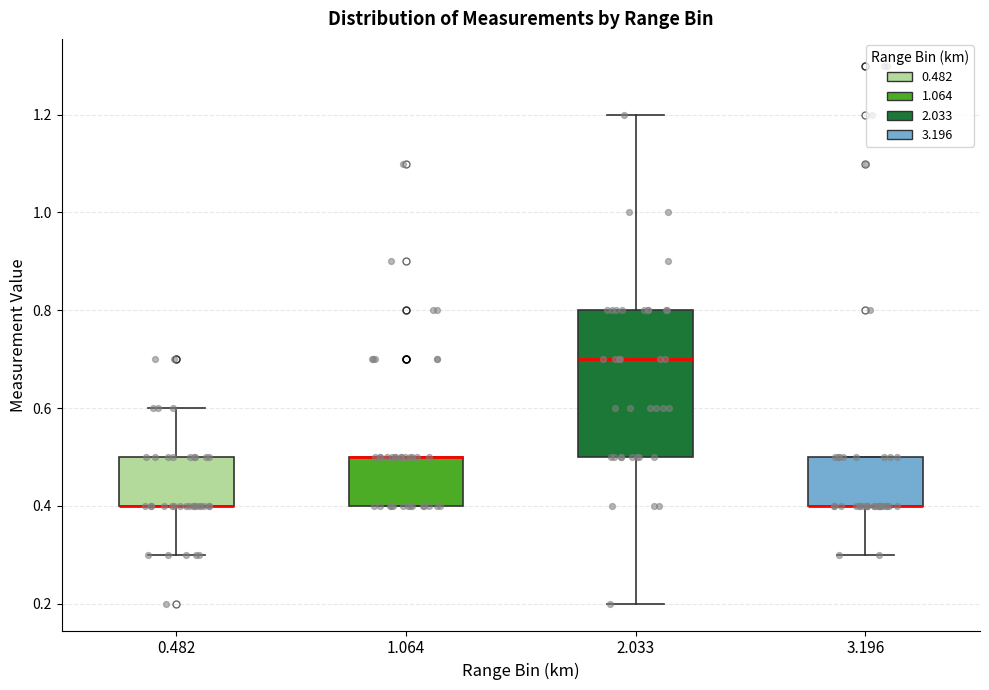

Reading left to right, read every box against the y-axis: the position of its median line, the range the box covers, and the ends of its whiskers. The values are not printed on the chart, so give them approximately, as read against the axis.

0.482: median 0.4 (drawn on the box's lower edge), box 0.4 to 0.5, whiskers 0.3 to 0.6
1.064: median 0.5 (drawn on the box's upper edge), box 0.4 to 0.5, whiskers 0.4 to 0.5
2.033: median 0.7, box 0.5 to 0.8, whiskers 0.2 to 1.2
3.196: median 0.4 (drawn on the box's lower edge), box 0.4 to 0.5, whiskers 0.3 to 0.5